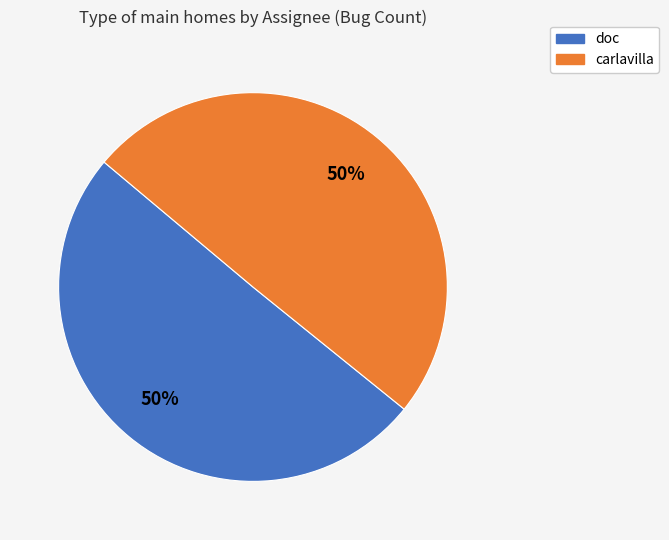

To the nearest percent, what is the combined percentage of doc and carlavilla?

100%